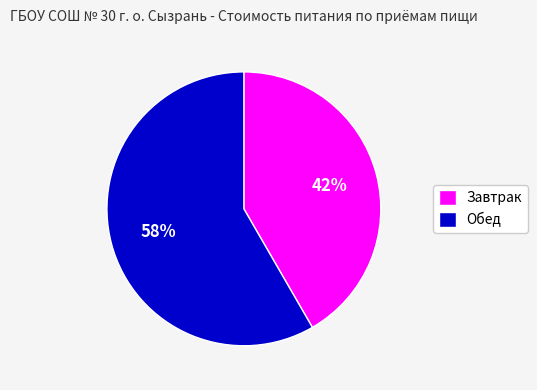

Count the number of slices in the pie.

2